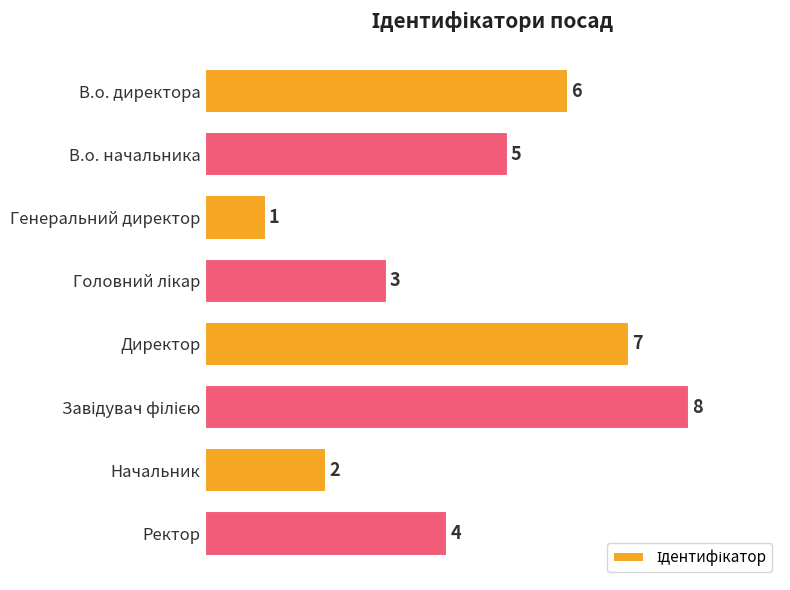

How many series are shown in this chart?

1